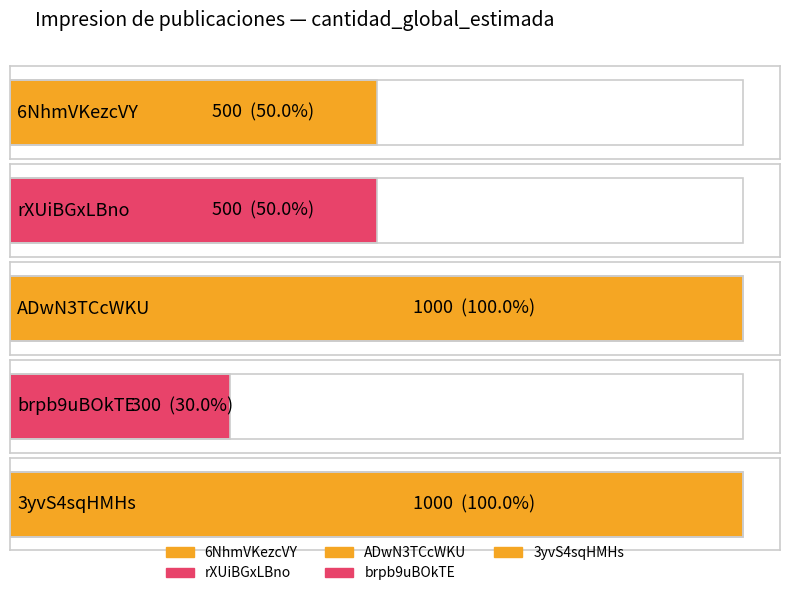

Are the bars grouped side by side (vs. stacked)?

No